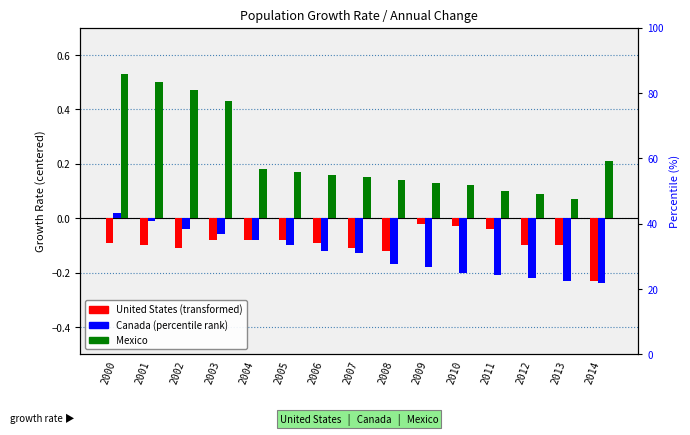

Reading left to right, list all the values displayed in this chart.

United States: 2000=-0.1	2001=-0.1	2002=-0.1	2003=-0.1	2004=-0.1	2005=-0.1	2006=-0.1	2007=-0.1	2008=-0.1	2009=-0.0	2010=-0.0	2011=-0.0	2012=-0.1	2013=-0.1	2014=-0.2
Canada: 2000=0.0	2001=-0.0	2002=-0.0	2003=-0.1	2004=-0.1	2005=-0.1	2006=-0.1	2007=-0.1	2008=-0.2	2009=-0.2	2010=-0.2	2011=-0.2	2012=-0.2	2013=-0.2	2014=-0.2
Mexico: 2000=0.5	2001=0.5	2002=0.5	2003=0.4	2004=0.2	2005=0.2	2006=0.2	2007=0.1	2008=0.1	2009=0.1	2010=0.1	2011=0.1	2012=0.1	2013=0.1	2014=0.2